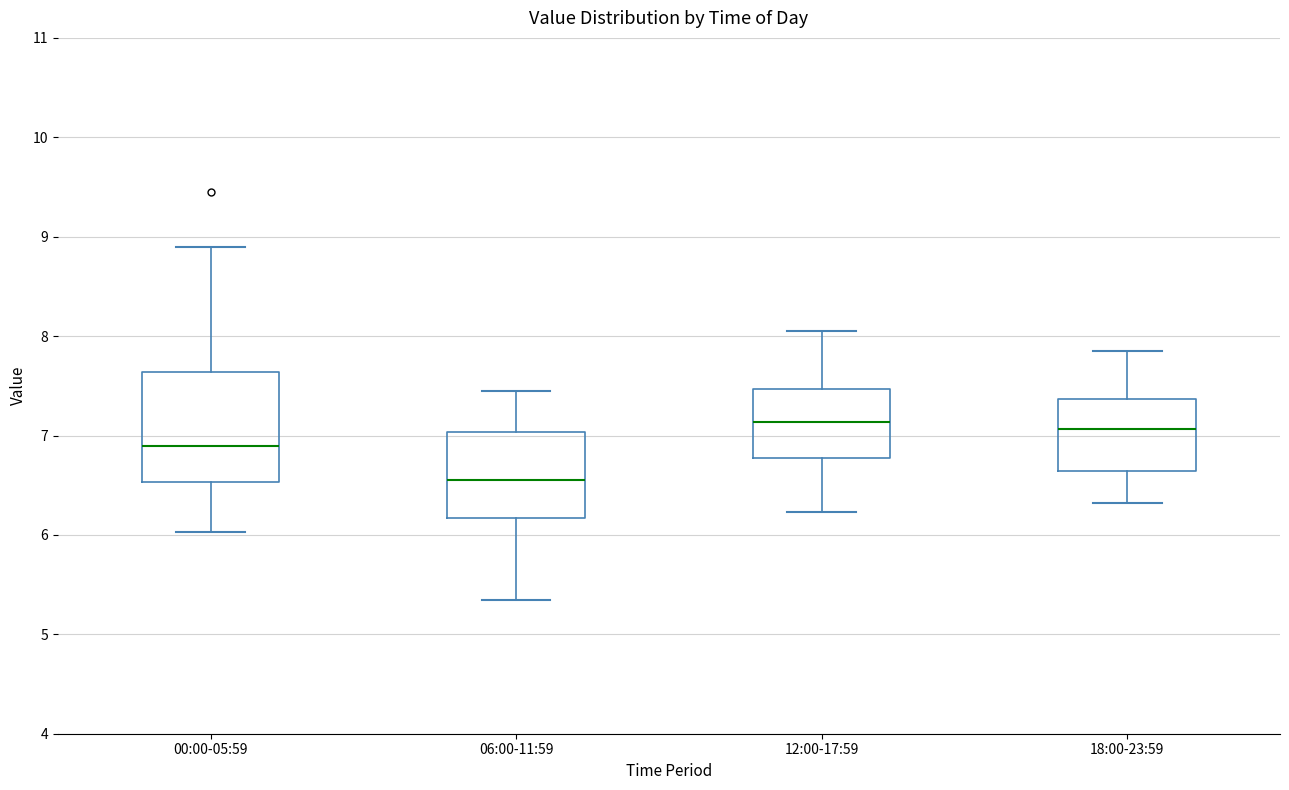

Which box's median line is the lowest?

06:00-11:59